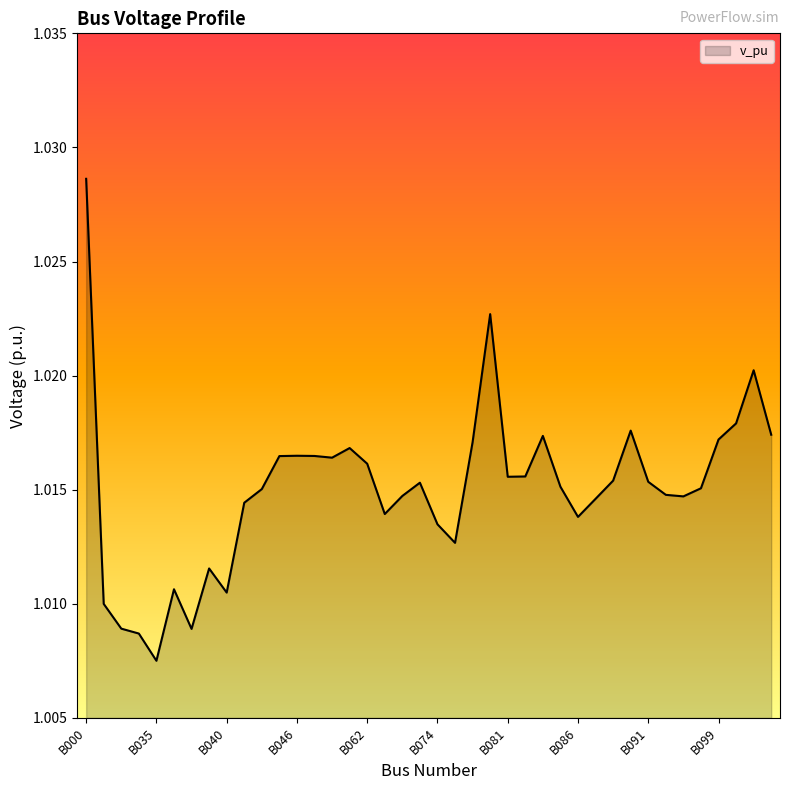

Reading left to right, what are all the values shown in this chart?

B000=1.0	B031=1.0	B032=1.0	B033=1.0	B035=1.0	B036=1.0	B038=1.0	B039=1.0	B040=1.0	B041=1.0	B042=1.0	B044=1.0	B046=1.0	B047=1.0	B060=1.0	B061=1.0	B062=1.0	B071=1.0	B072=1.0	B073=1.0	B074=1.0	B075=1.0	B076=1.0	B079=1.0	B081=1.0	B082=1.0	B083=1.0	B085=1.0	B086=1.0	B087=1.0	B088=1.0	B090=1.0	B091=1.0	B093=1.0	B095=1.0	B098=1.0	B099=1.0	B100=1.0	B101=1.0	B102=1.0